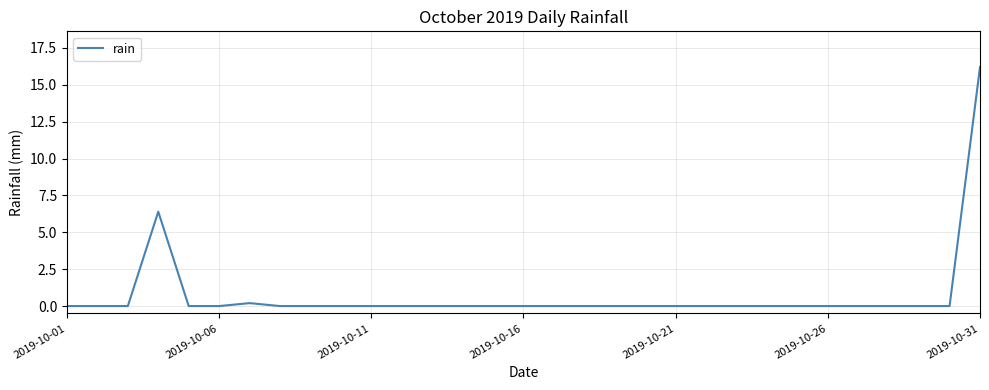

What is the maximum value shown in the chart?

16.2